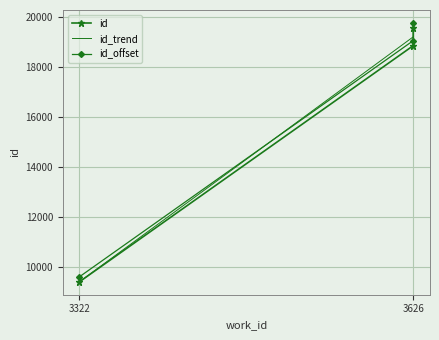

Which label corresponds to the largest value in the chart?

3626